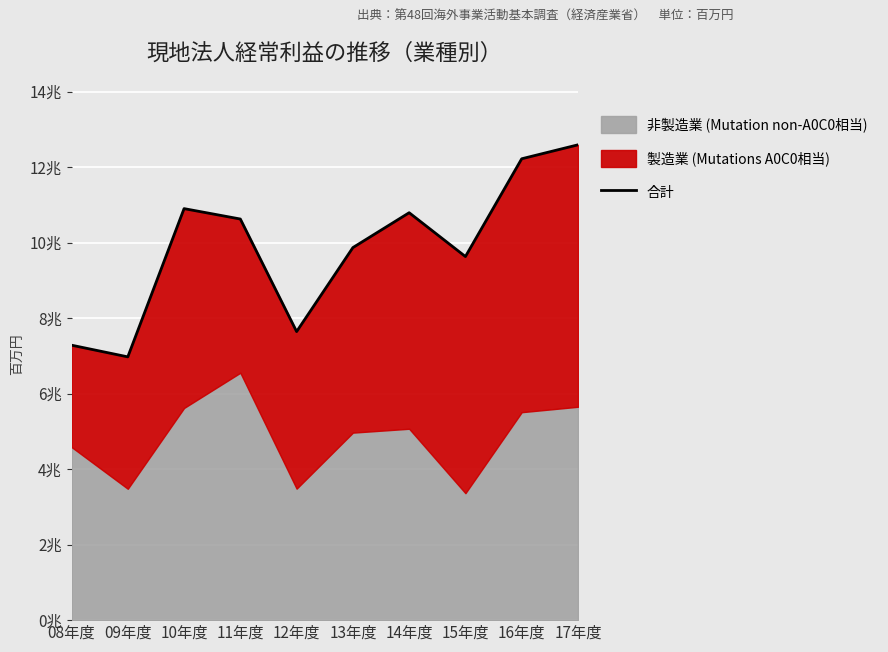

What is the sum of the values at 11年度 and 14年度?

21416778